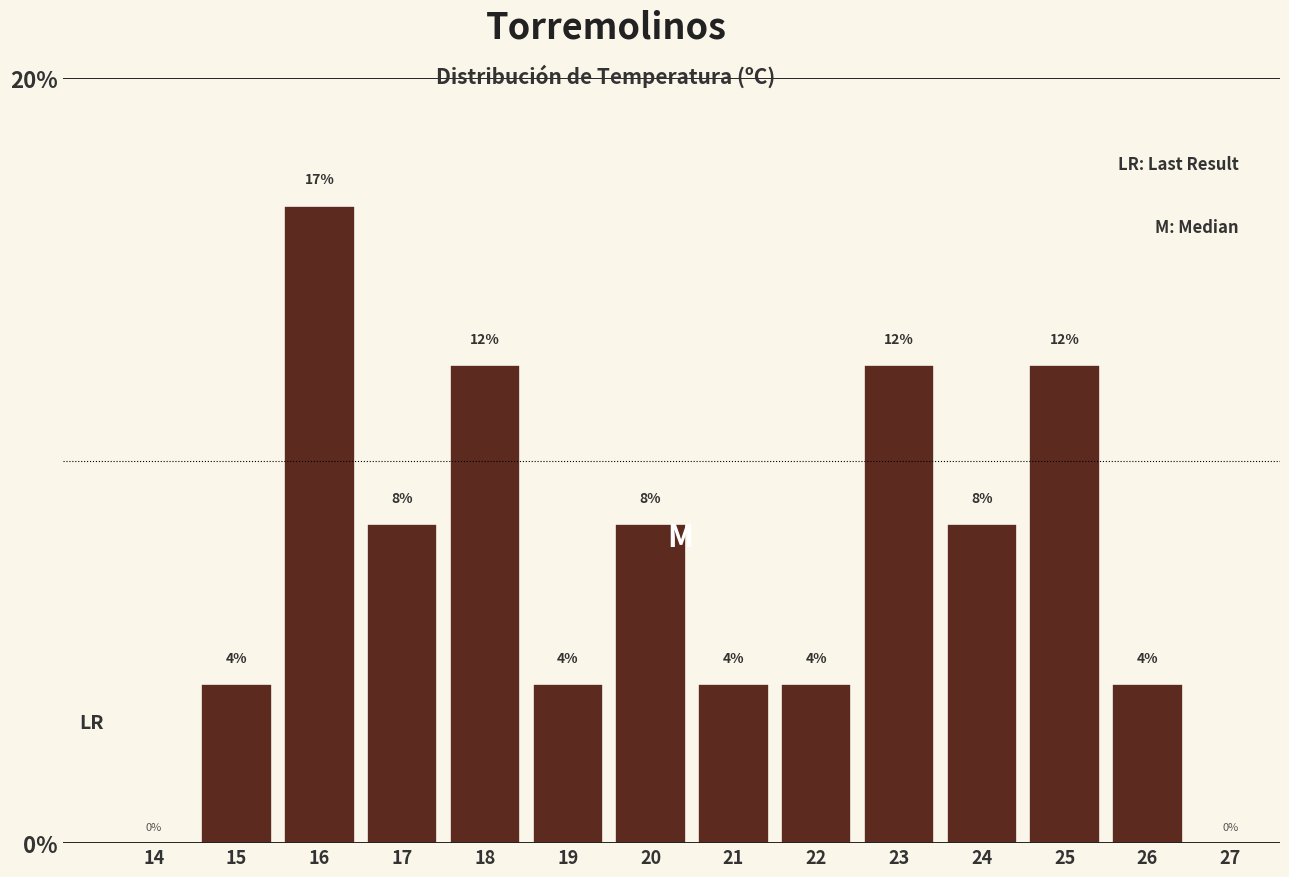

Are the bars horizontal?

No